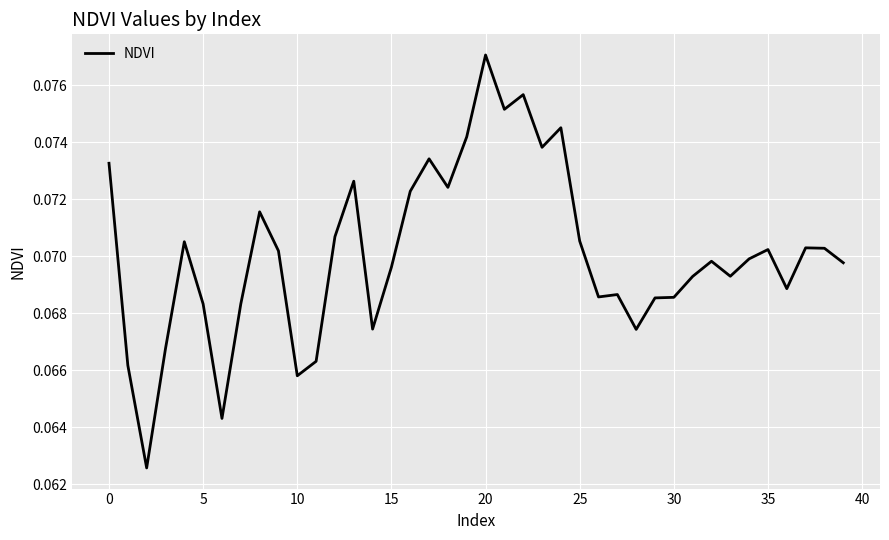

True or false: the data shows 0.0 at 15.

False